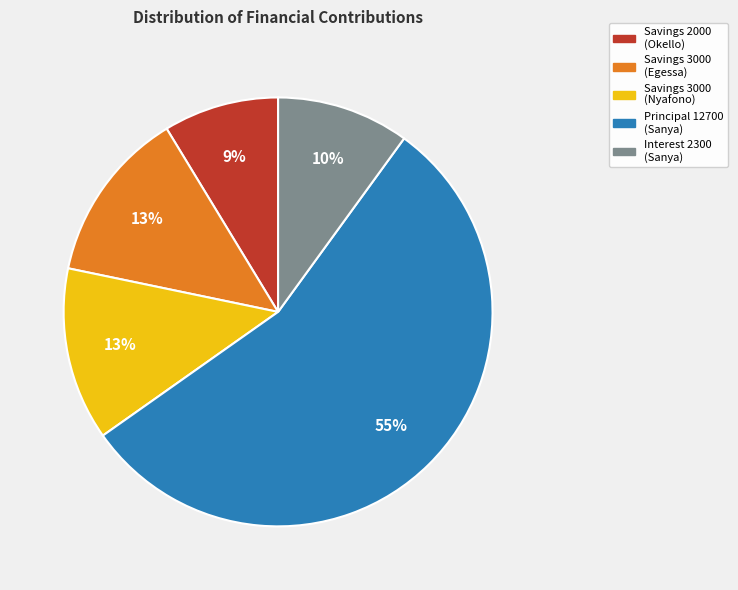

To the nearest percent, what is the average slice percentage?

20%